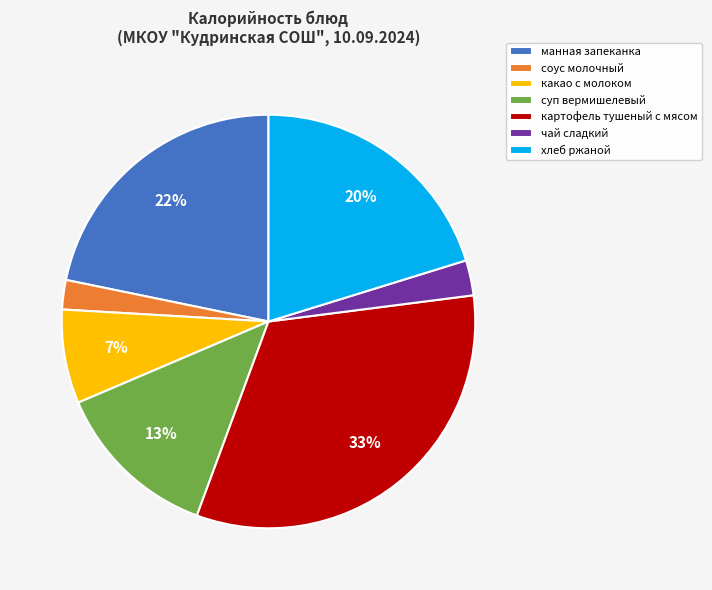

True or false: манная запеканка accounts for 13% of the total.

False